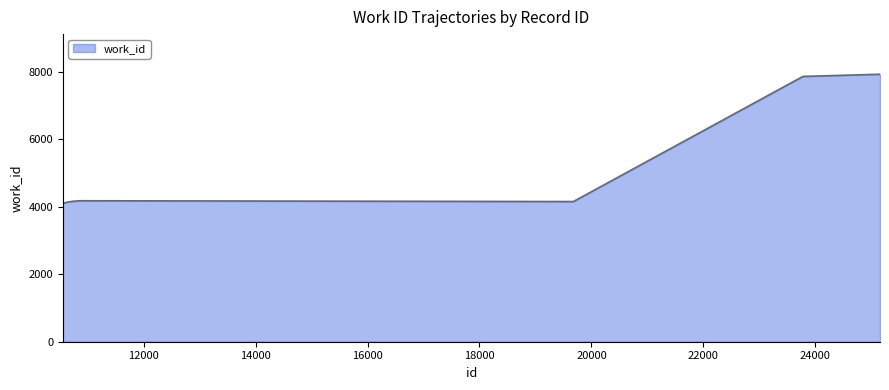

What is the difference between the maximum and minimum values?

3827